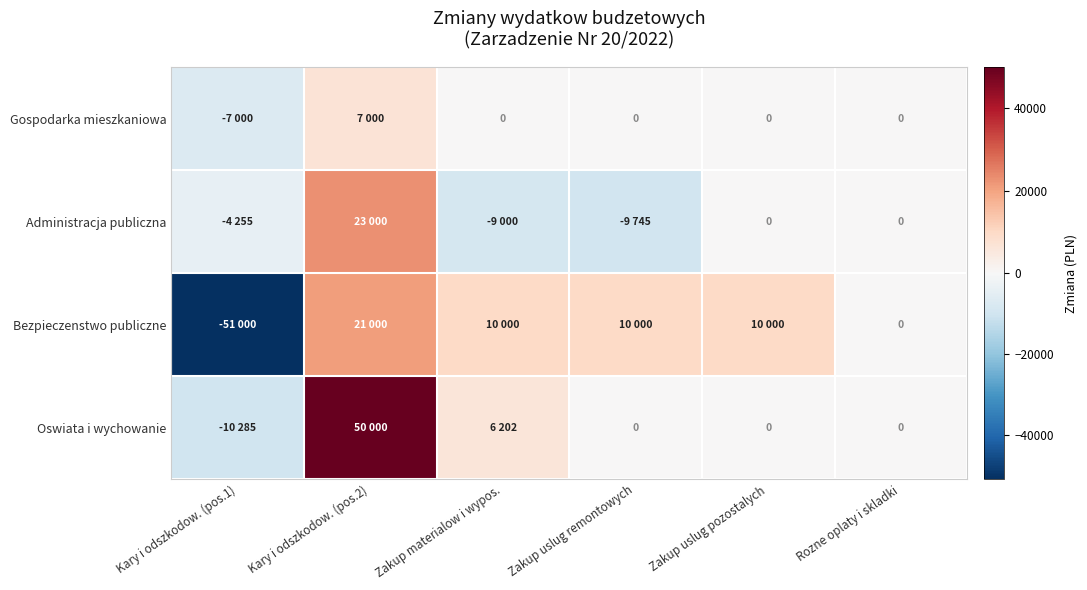

What is the lowest value of the Oswiata i wychowanie series?

-10285